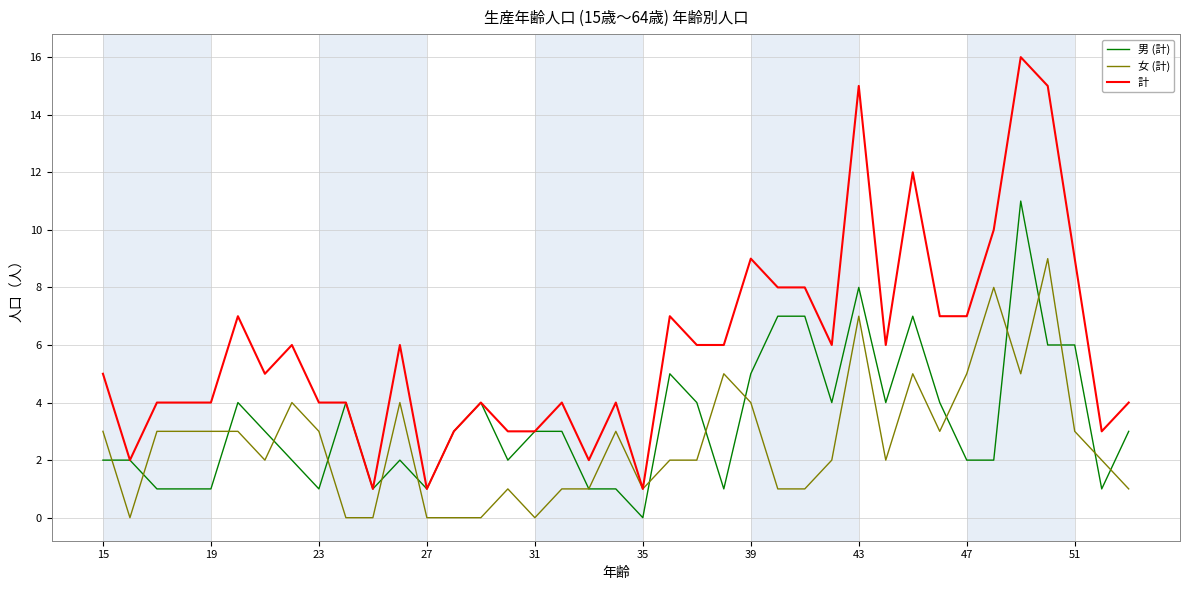

Which series has the largest range (max minus min)?

計